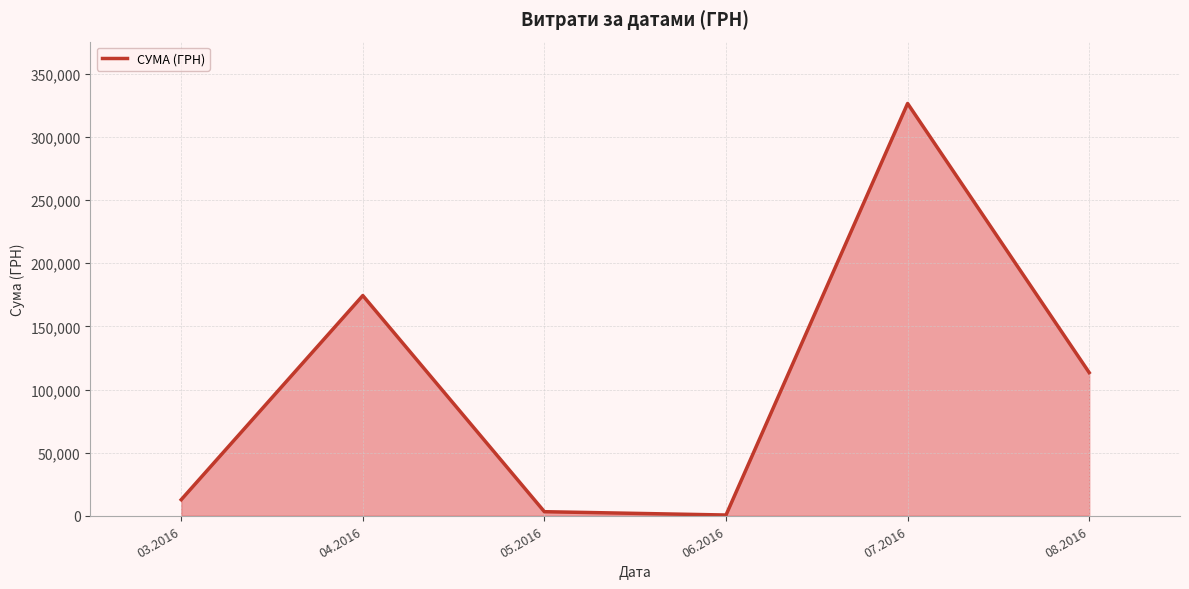

What is the maximum value shown in the chart?

326572.3